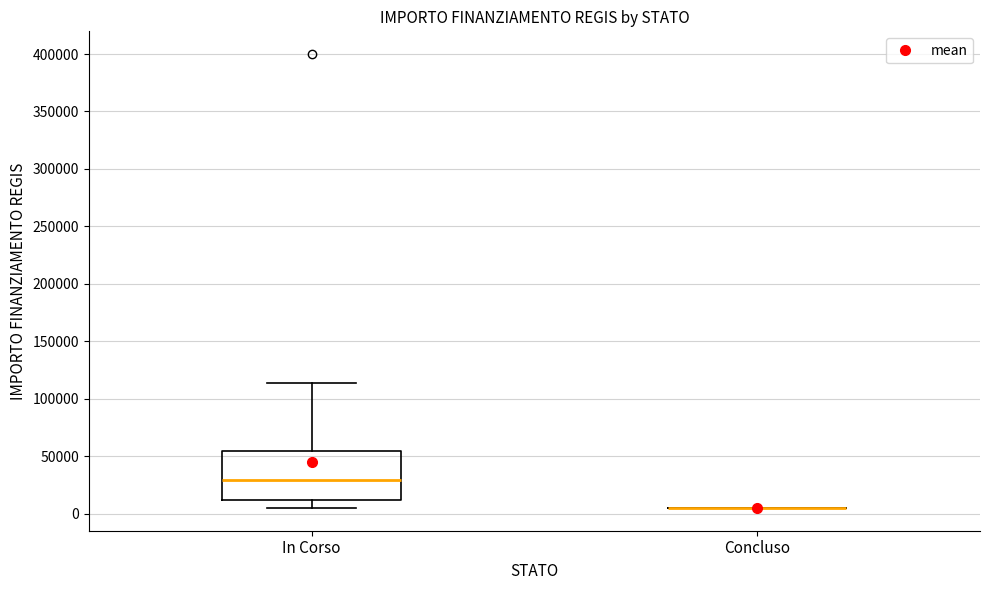

Reading left to right, transcribe this box plot: for each box, give where its median line is, the range the box spans, and where its two whiskers end, as read against the y-axis. The values are not printed on the chart, so give them approximately, as read against the axis.

In Corso: median 30000, box 10000 to 55000, whiskers 5000 to 115000
Concluso: box collapsed to a line at 5000, whiskers 5000 to 5000